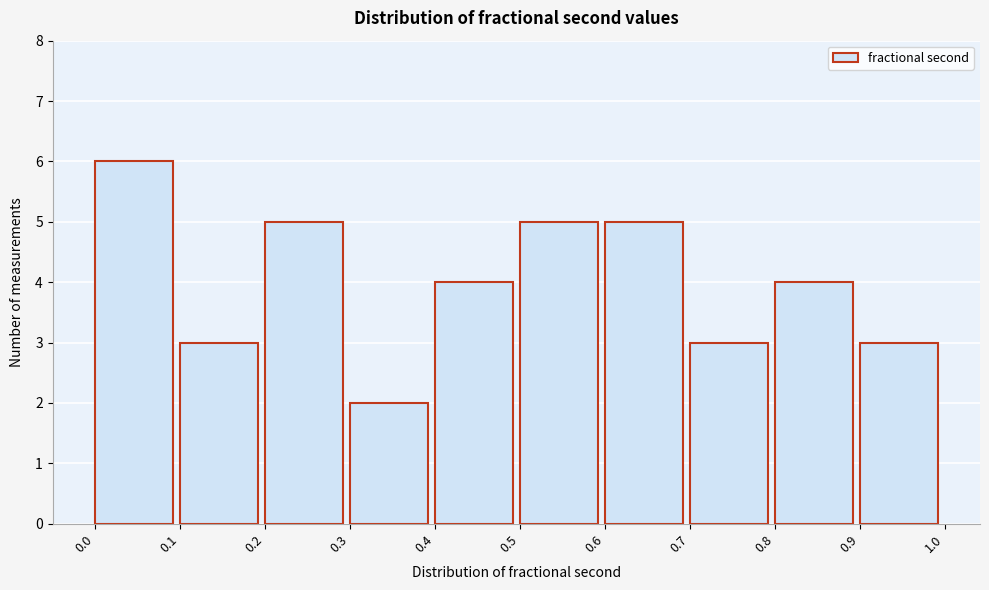

Reading left to right, list every bar in this chart as the range it spans on the x-axis followed by its height. The values are not printed on the chart, so give them approximately, as read against the axis.

0.0 to 0.1: 6
0.1 to 0.2: 3
0.2 to 0.3: 5
0.3 to 0.4: 2
0.4 to 0.5: 4
0.5 to 0.6: 5
0.6 to 0.7: 5
0.7 to 0.8: 3
0.8 to 0.9: 4
0.9 to 1.0: 3